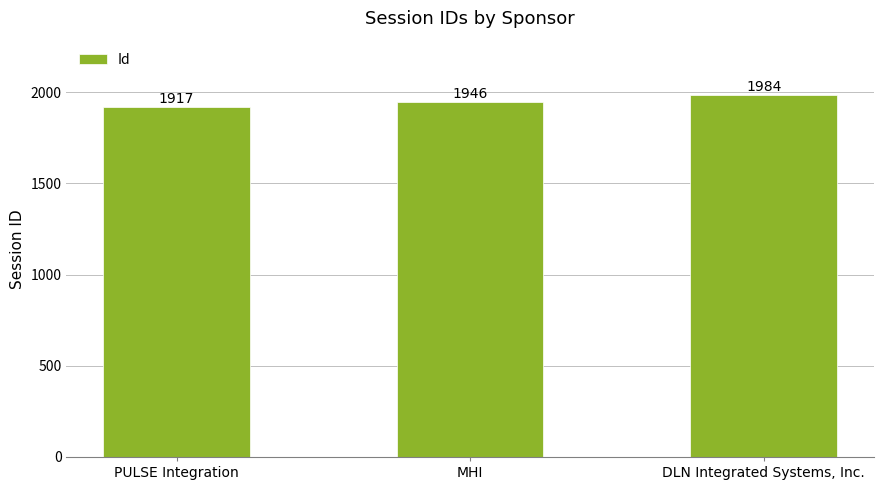

How many bars are there in total?

3